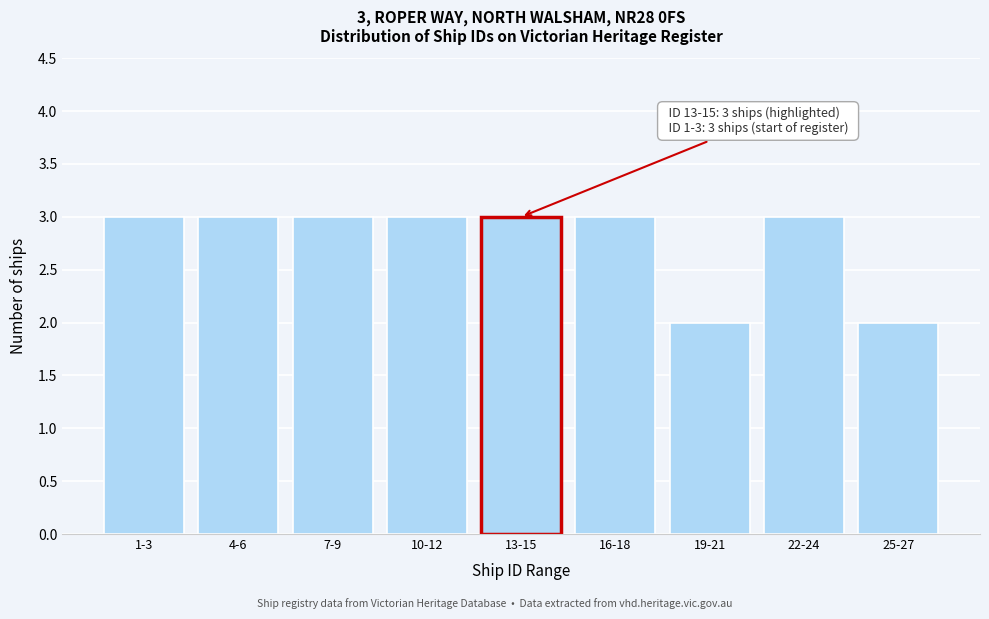

Reading left to right, transcribe all the data shown in this chart.

3	3	3	3	3	3	2	3	2